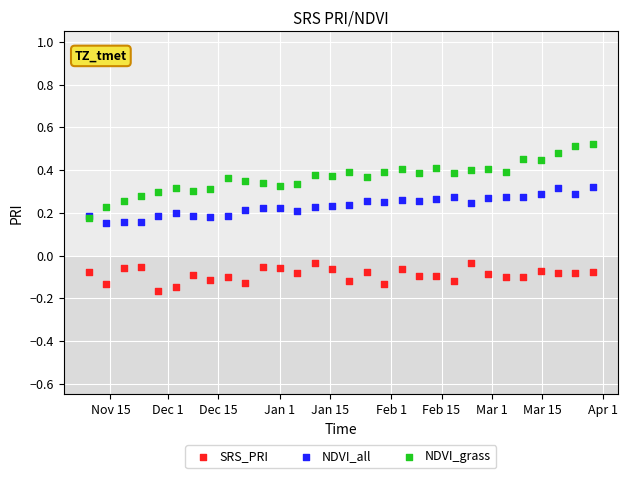

What are all the series names shown in the legend?

SRS_PRI, NDVI_all, NDVI_grass